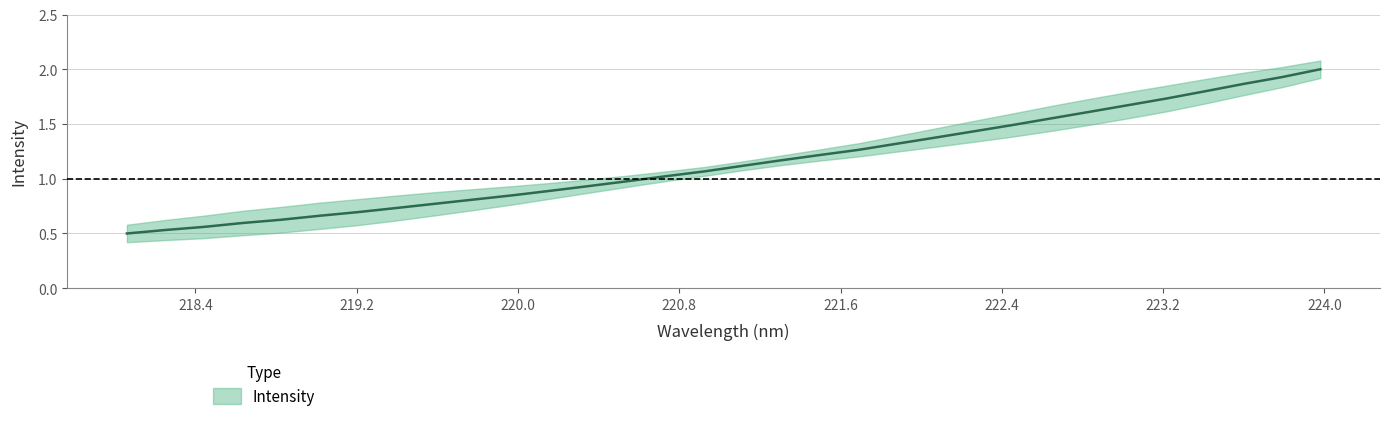

Which label corresponds to the largest value in the chart?

223.9802